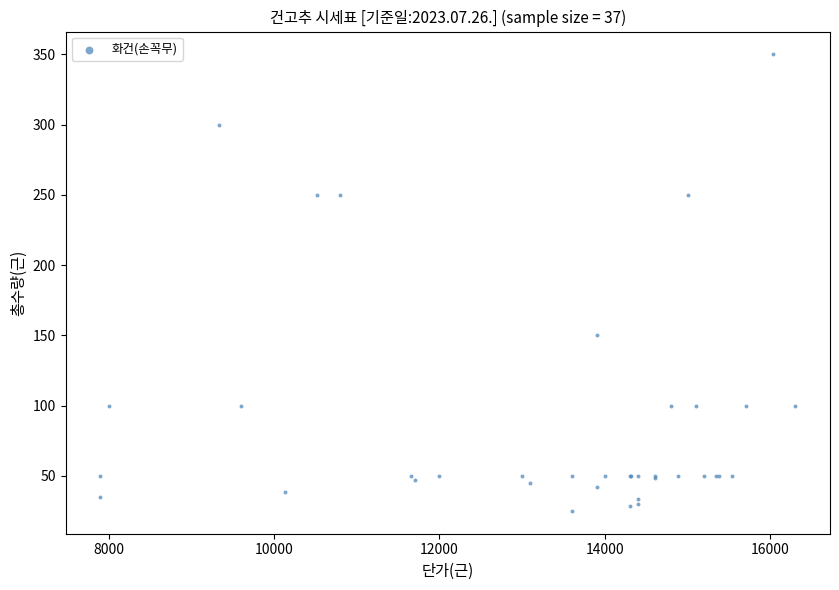

What Y value in the scatter plot is closest to 187?

150.0